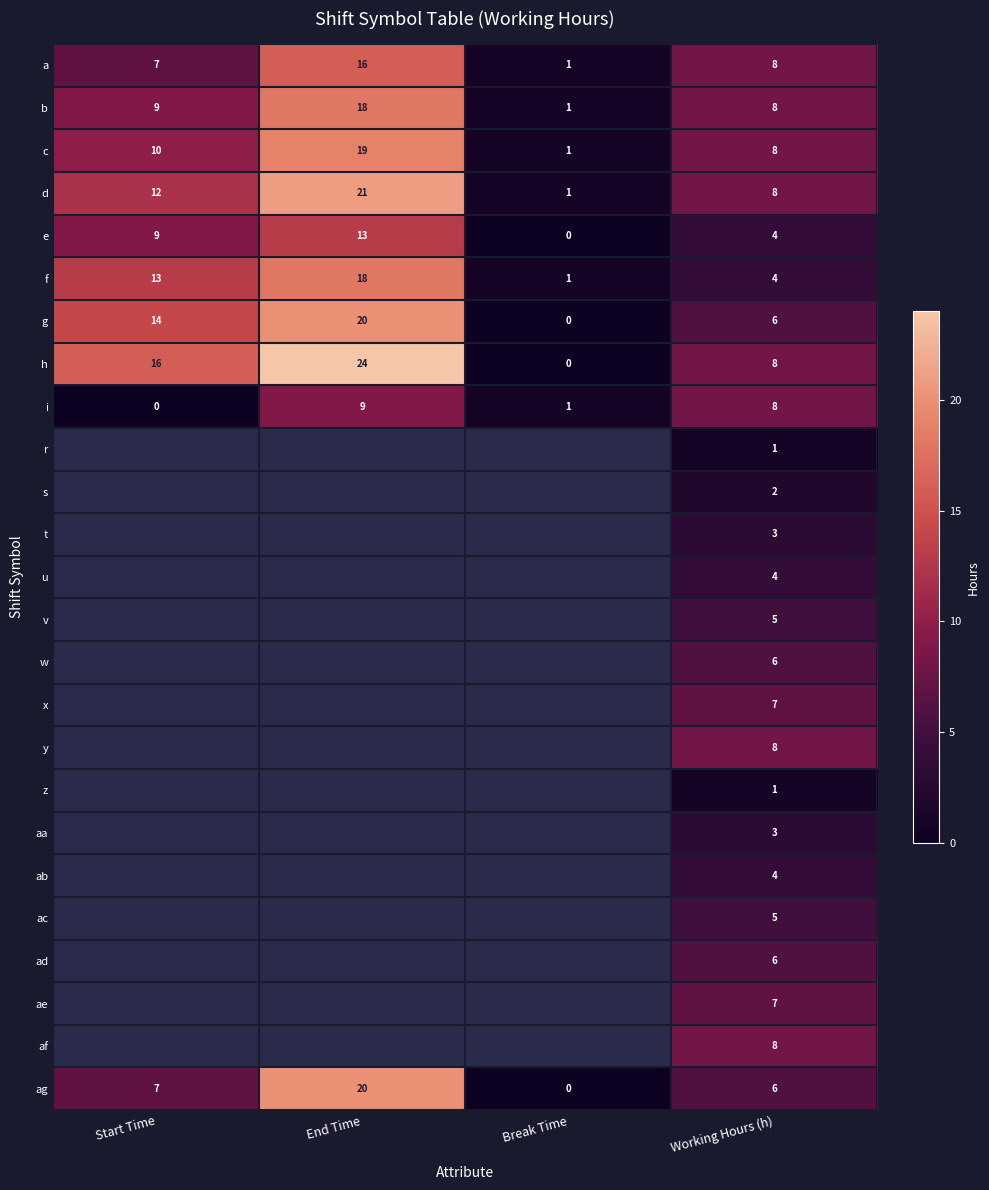

At how many categories does at least one series exceed 1?

3